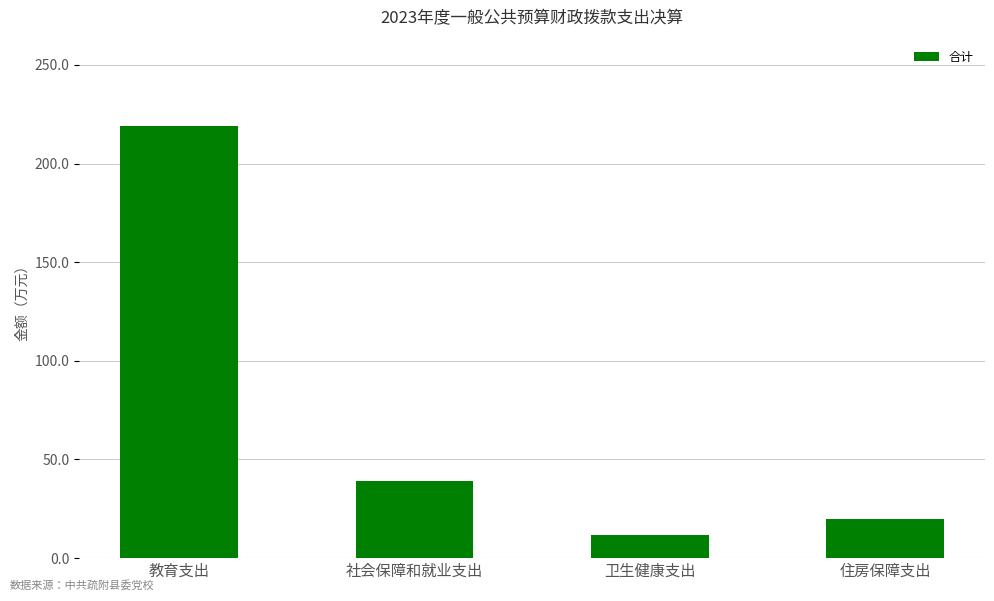

Reading left to right, list all the values displayed in this chart.

教育支出=219.0	社会保障和就业支出=39.0	卫生健康支出=11.7	住房保障支出=19.7